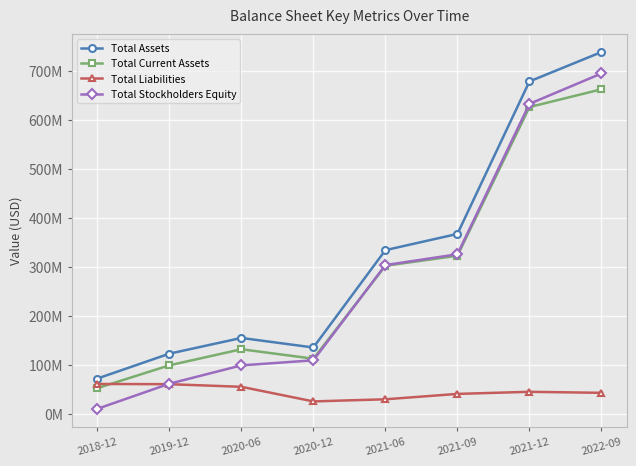

Which series changed the most between 2018-12 and 2022-09?

Total Stockholders Equity